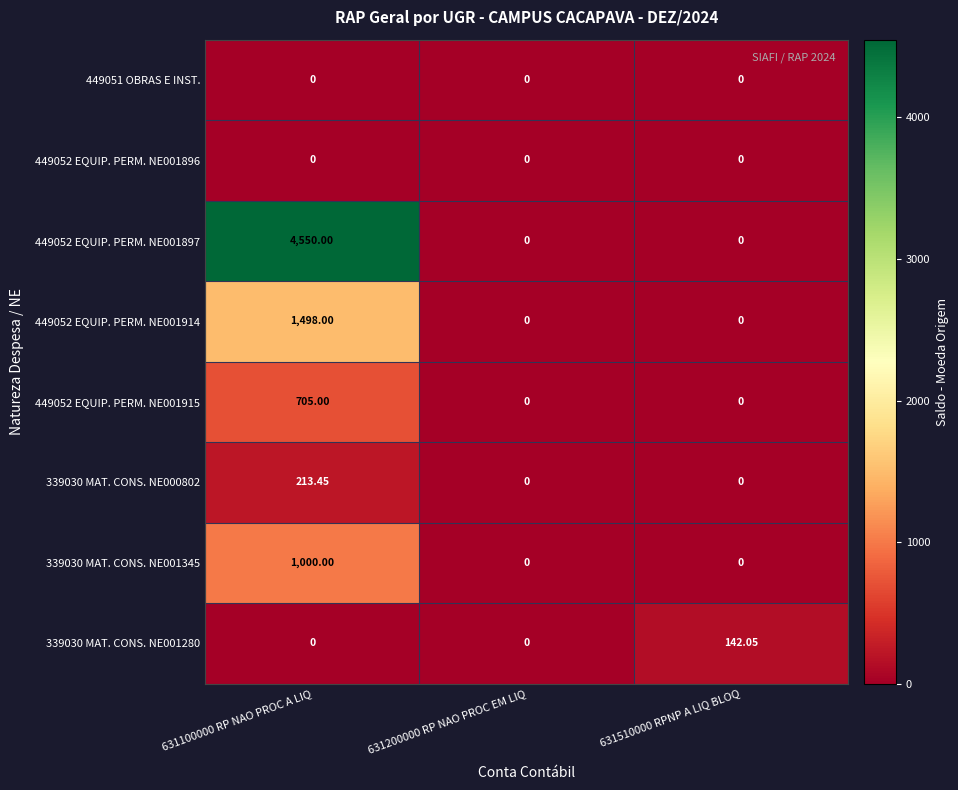

Count the number of data series in this chart.

8